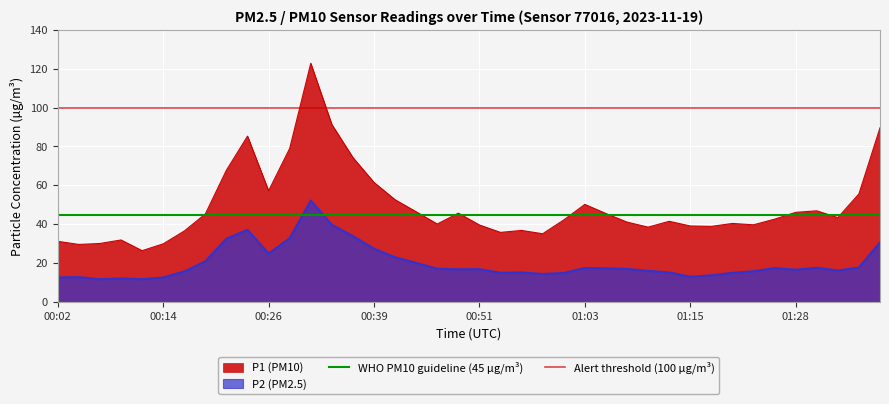

Read the WHO PM10 guideline (45 µg/m³) value at 00:14.

45